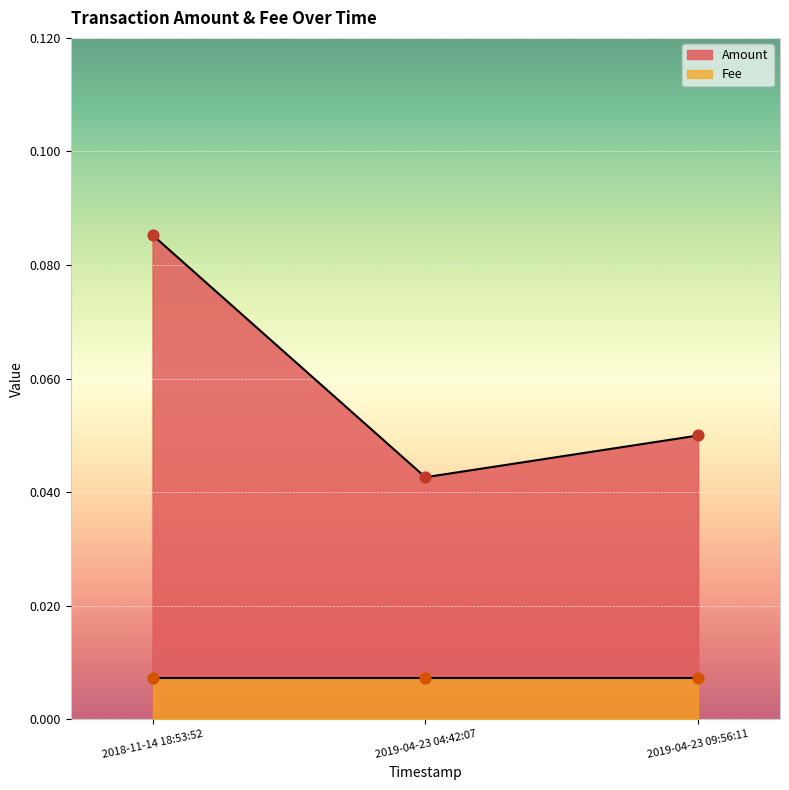

Which has a higher value, 2019-04-23 09:56:11 or 2018-11-14 18:53:52?

2018-11-14 18:53:52